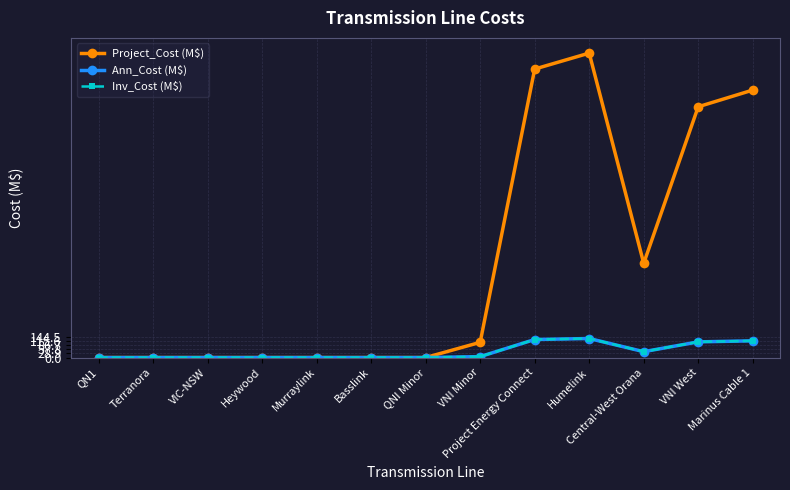

Reading right to left, list all the values displayed in this chart.

Project_Cost (M$): 1845.0	1730.0	650.0	2100.0	1990.0	105.0	0.0	0.0	0.0	0.0	0.0	0.0	0.0
Ann_Cost (M$): 115.4	108.2	40.7	131.4	124.5	6.6	0.0	0.0	0.0	0.0	0.0	0.0	0.0
Inv_Cost (M$): 115.4	108.2	40.7	131.4	124.5	6.6	0.0	0.0	0.0	0.0	0.0	0.0	0.0